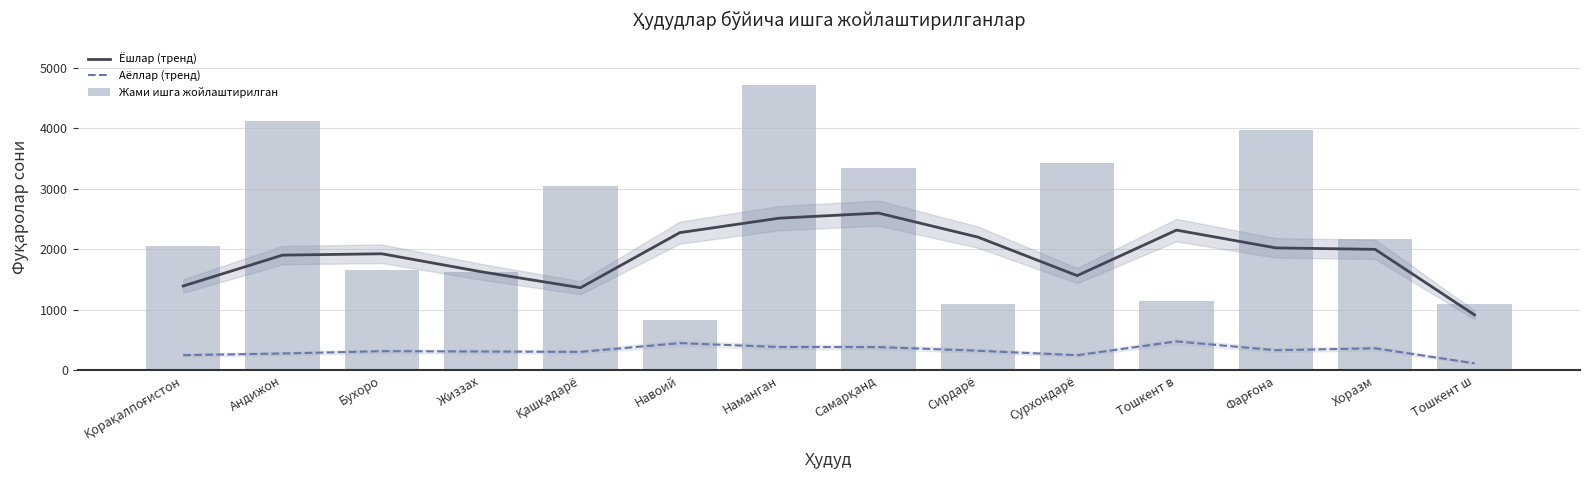

Are the bars grouped side by side (vs. stacked)?

Yes